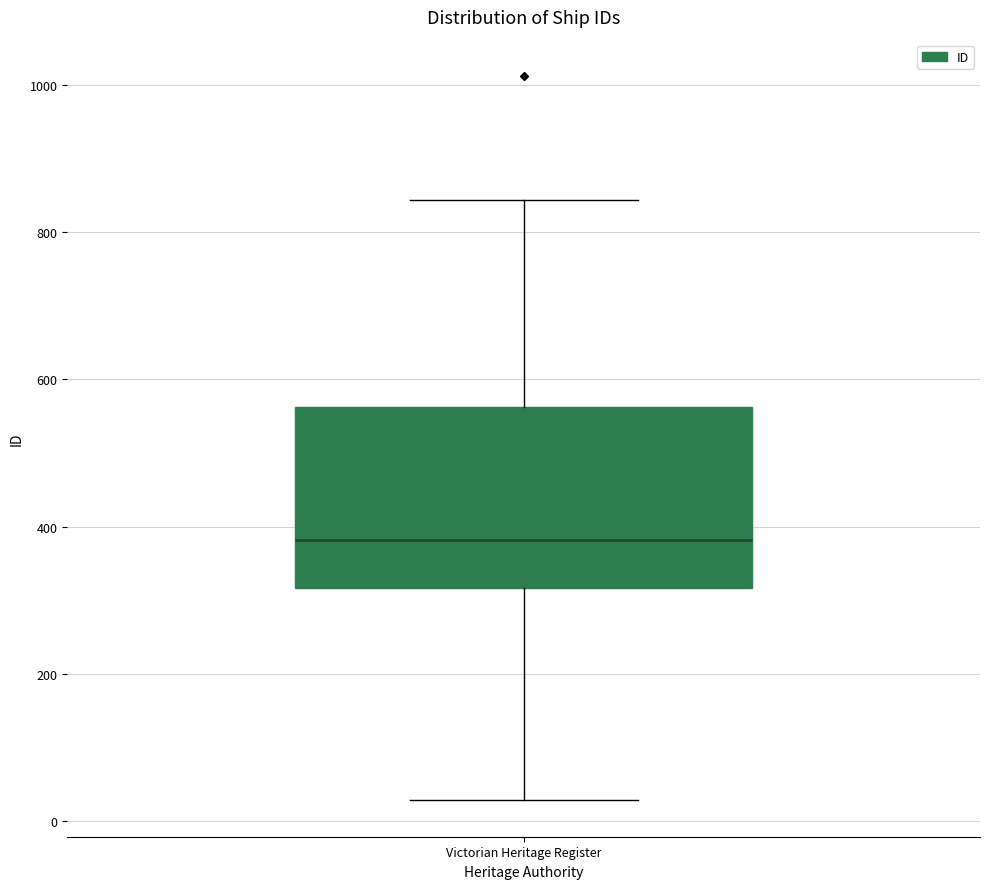

Read this box plot against the y-axis: the position of the median line, the range covered by the box, and the ends of both whiskers. The values are not printed on the chart, so give them approximately, as read against the axis.

median 380, box 320 to 560, whiskers 20 to 840